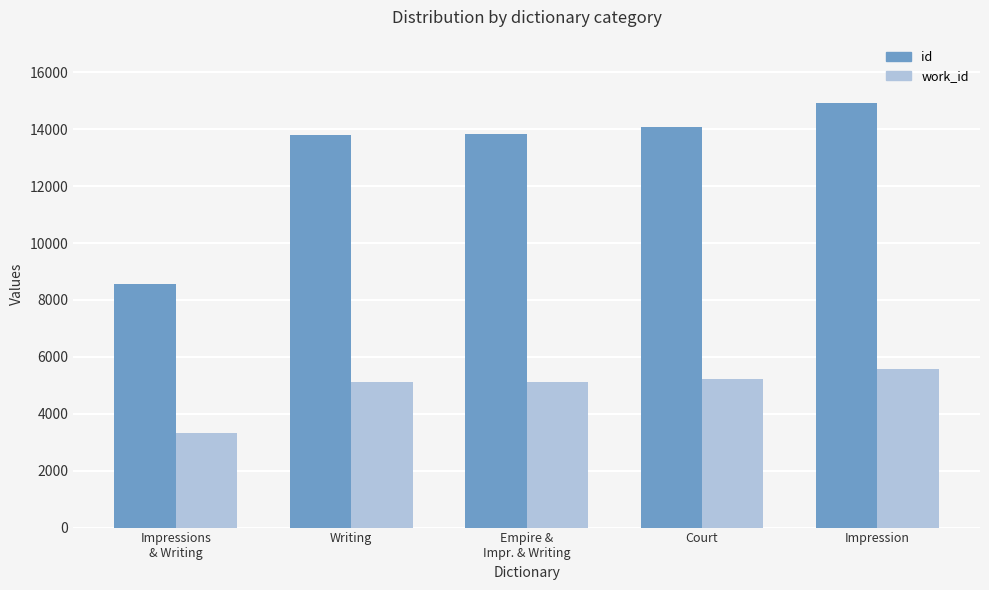

At how many categories does at least one series exceed 9707?

4